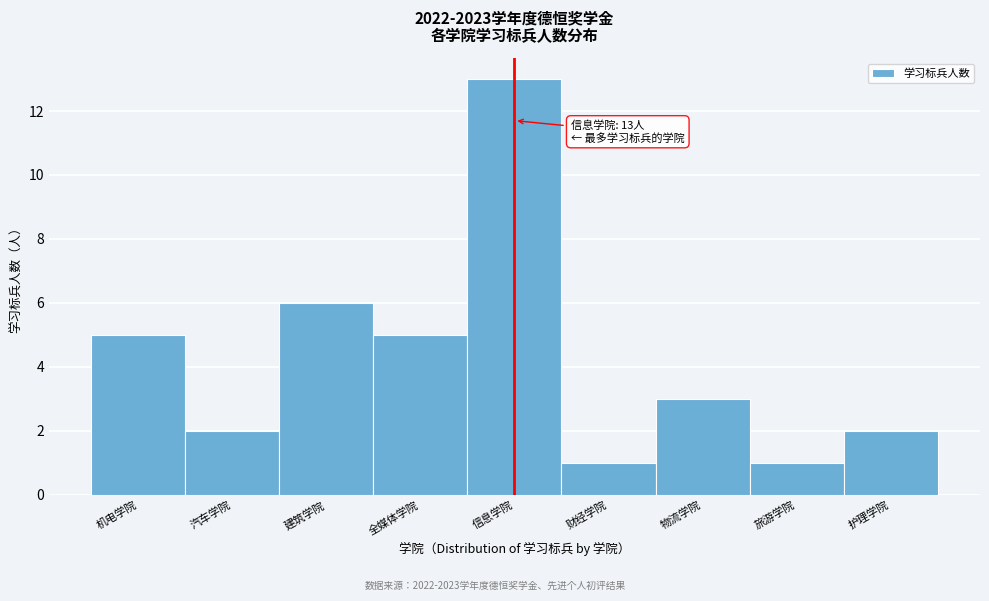

Reading right to left, list all the values displayed in this chart.

2	1	3	1	13	5	6	2	5